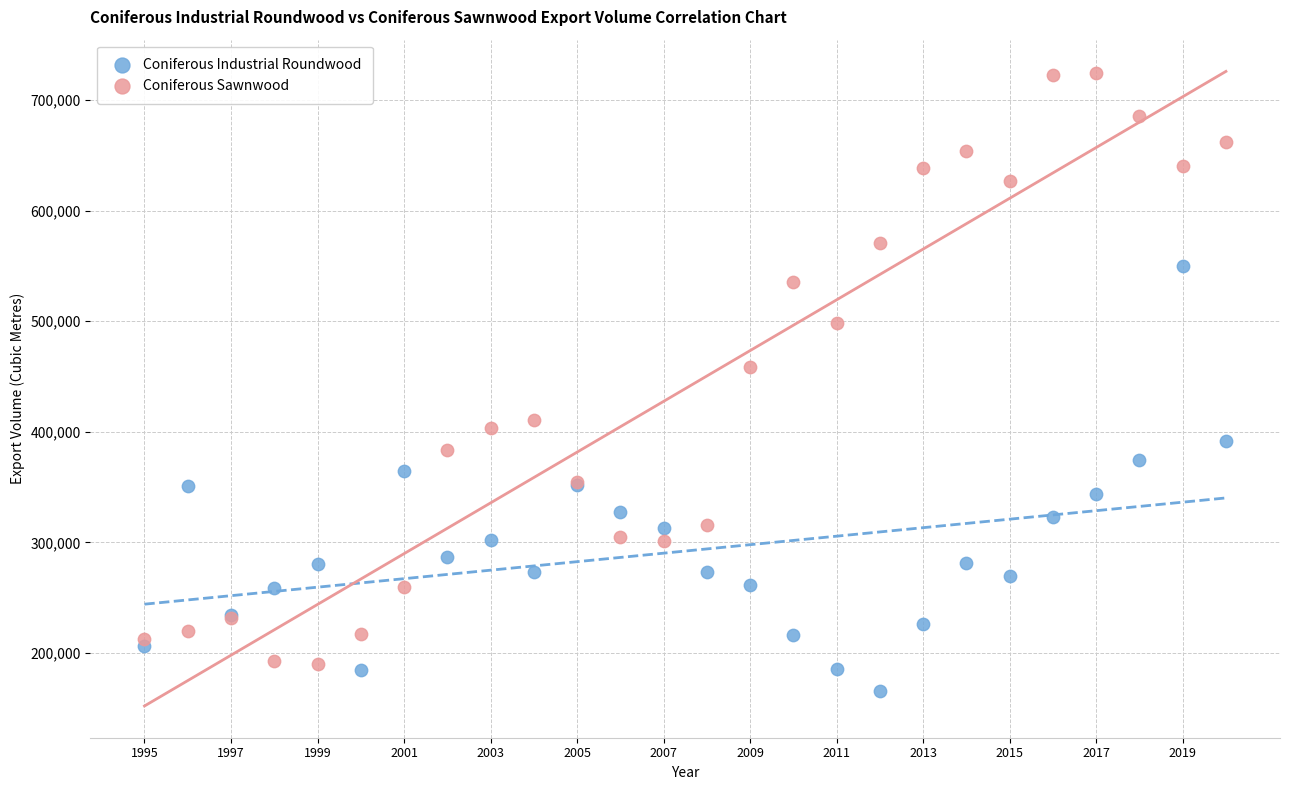

Which series contains the highest Y value?

Coniferous Sawnwood